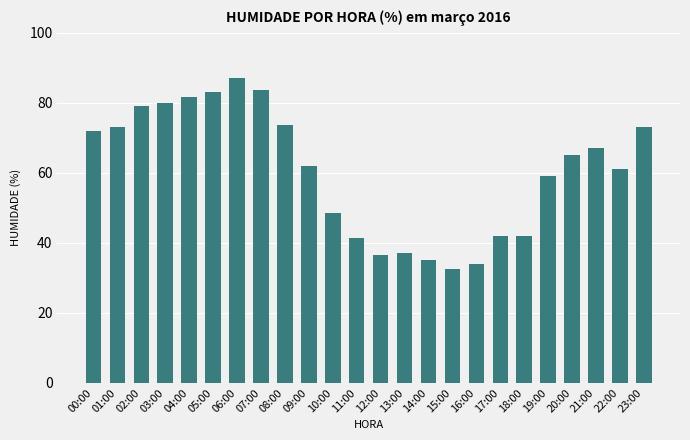

Count the number of categories in the chart.

24